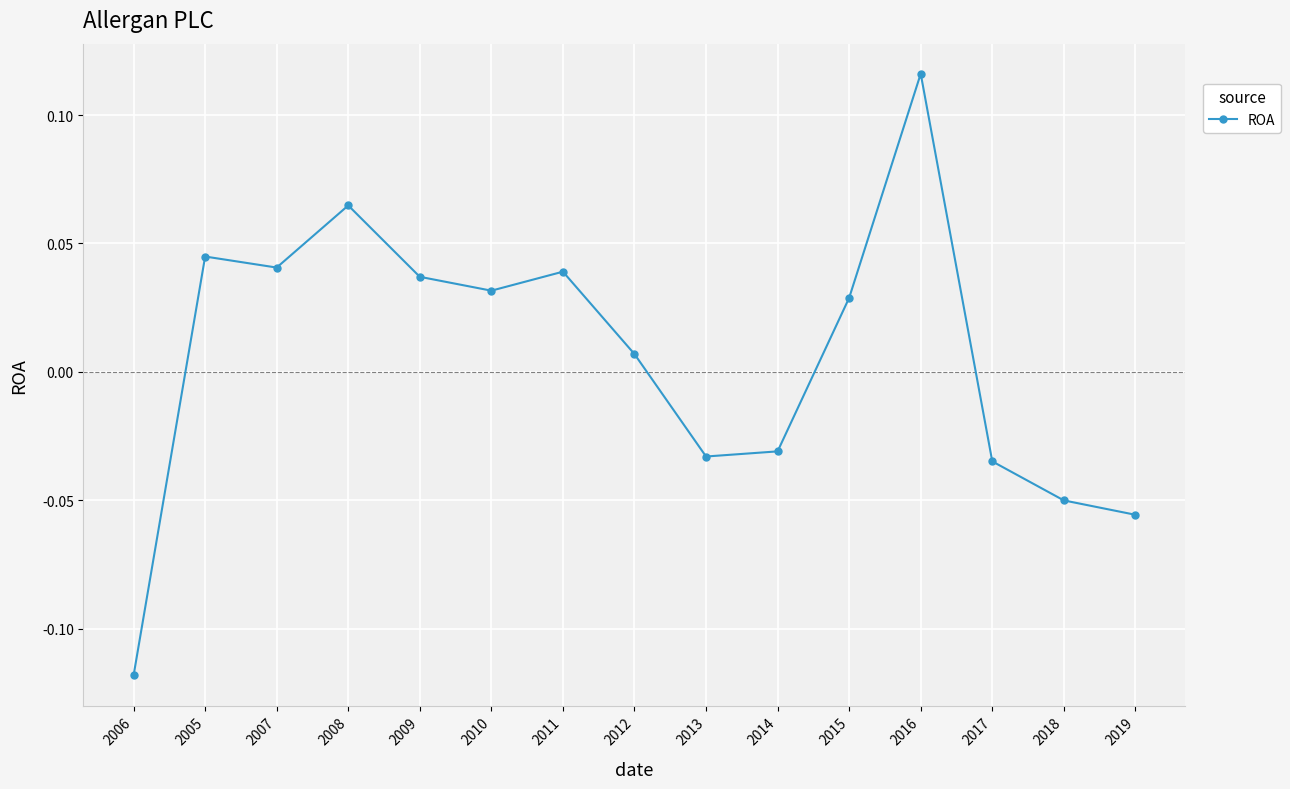

Which has a higher value, 2009 or 2007?

2007